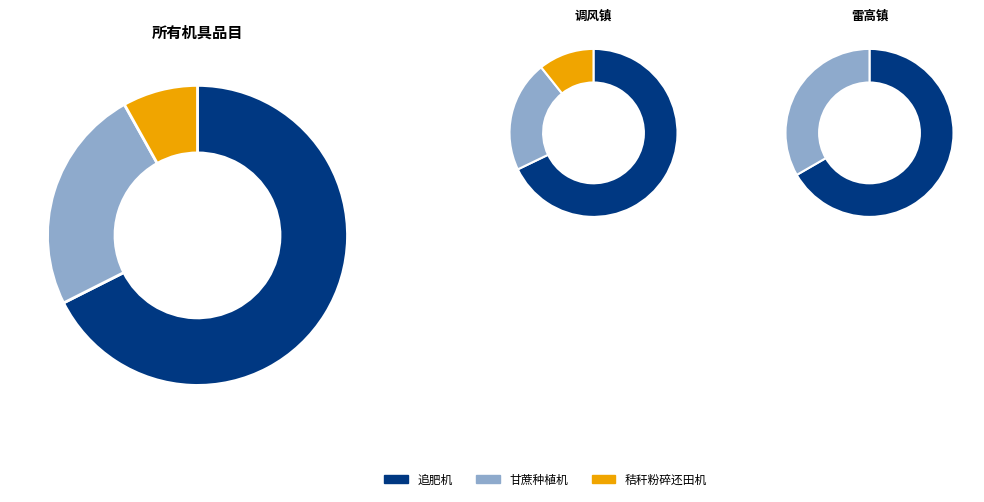

Is 追肥机 the majority of the pie?

Yes